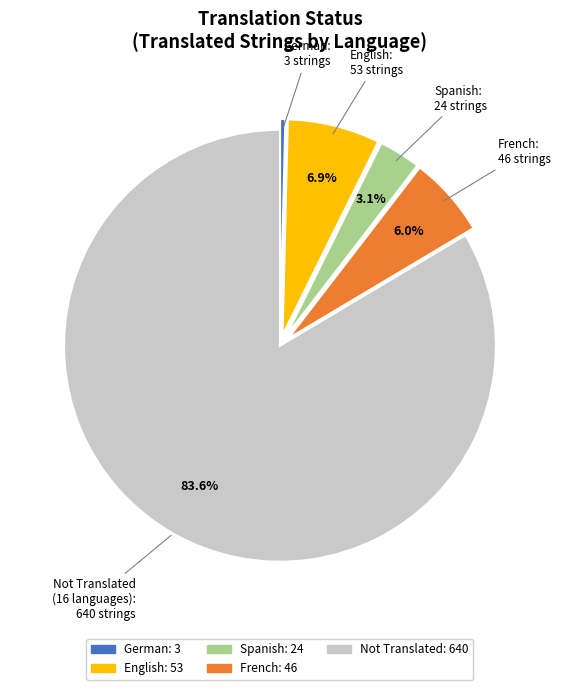

Is there any slice that represents more than half of the pie?

Yes